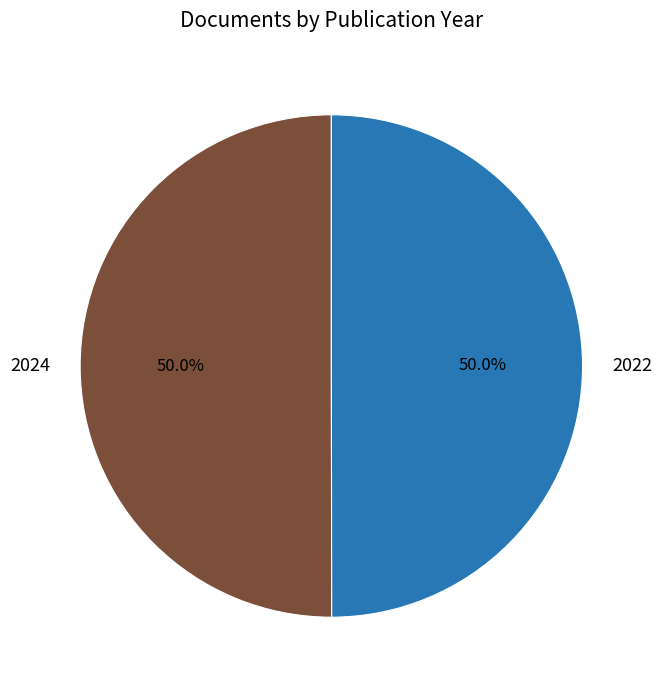

What portion of the pie excludes 2022?

50.0%